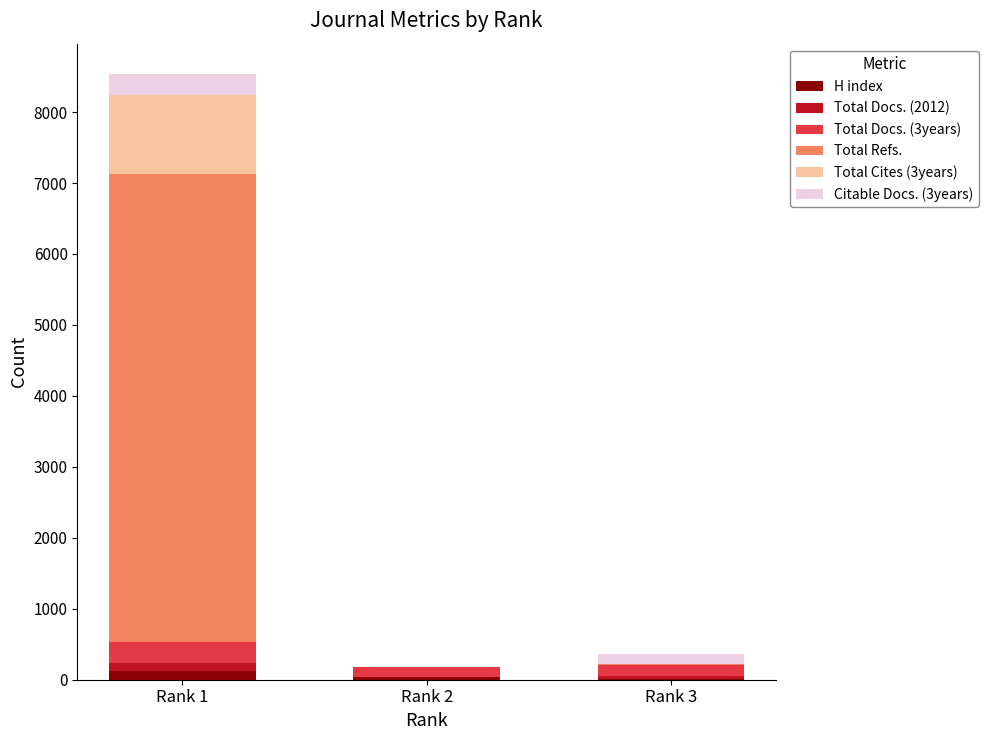

Read the H index value at Rank 1, to the nearest 5.

120